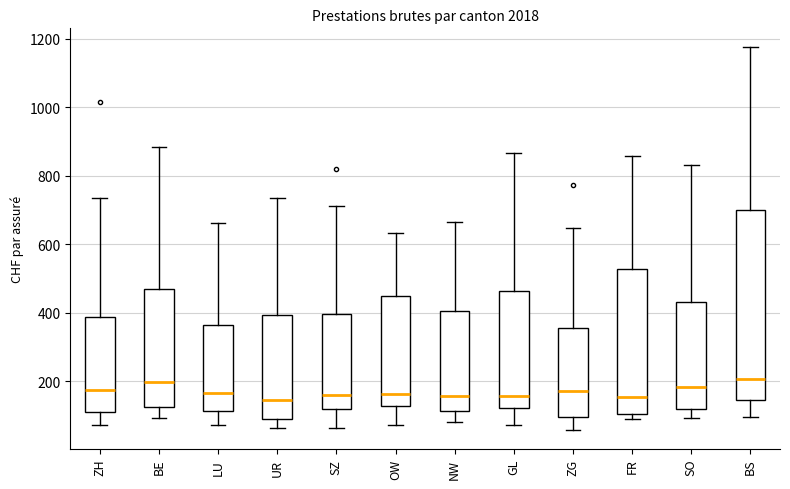

Reading left to right, transcribe this box plot: for each box, give where its median line is, the range the box spans, and where its two whiskers end, as read against the y-axis. The values are not printed on the chart, so give them approximately, as read against the axis.

ZH: median 180, box 120 to 380, whiskers 80 to 740
BE: median 200, box 120 to 480, whiskers 100 to 880
LU: median 160, box 120 to 360, whiskers 80 to 660
UR: median 140, box 80 to 400, whiskers 60 to 740
SZ: median 160, box 120 to 400, whiskers 60 to 720
OW: median 160, box 120 to 440, whiskers 80 to 640
NW: median 160, box 120 to 400, whiskers 80 to 660
GL: median 160, box 120 to 460, whiskers 80 to 860
ZG: median 160, box 100 to 360, whiskers 60 to 640
FR: median 160, box 100 to 520, whiskers 100 (just below the box's lower edge) to 860
SO: median 180, box 120 to 440, whiskers 100 to 840
BS: median 200, box 140 to 700, whiskers 100 to 1180